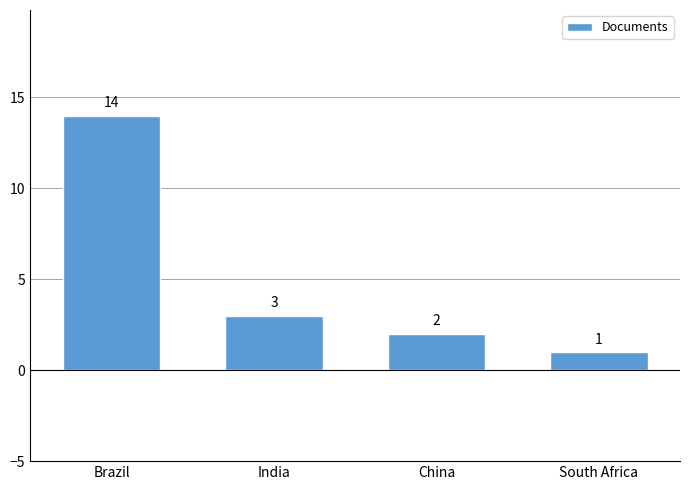

The chart shows a value of 2 at China. True or false?

True